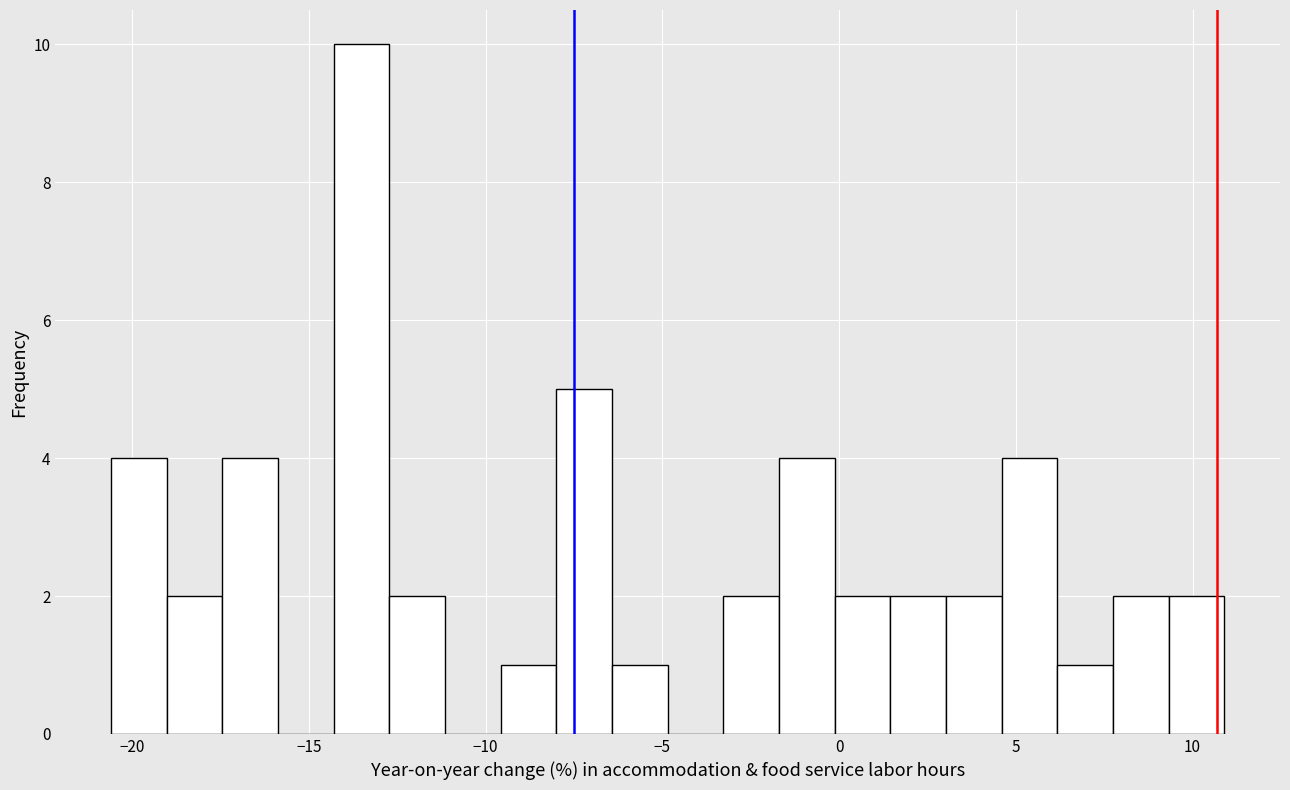

Around what value on the x-axis is the tallest bar? Give the approximate position of its centre, as read against the axis.

-13.5